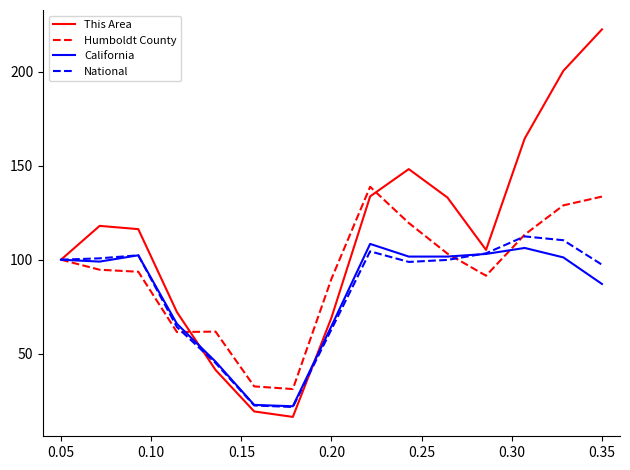

True or false: California has more than 0 interior local peaks.

True